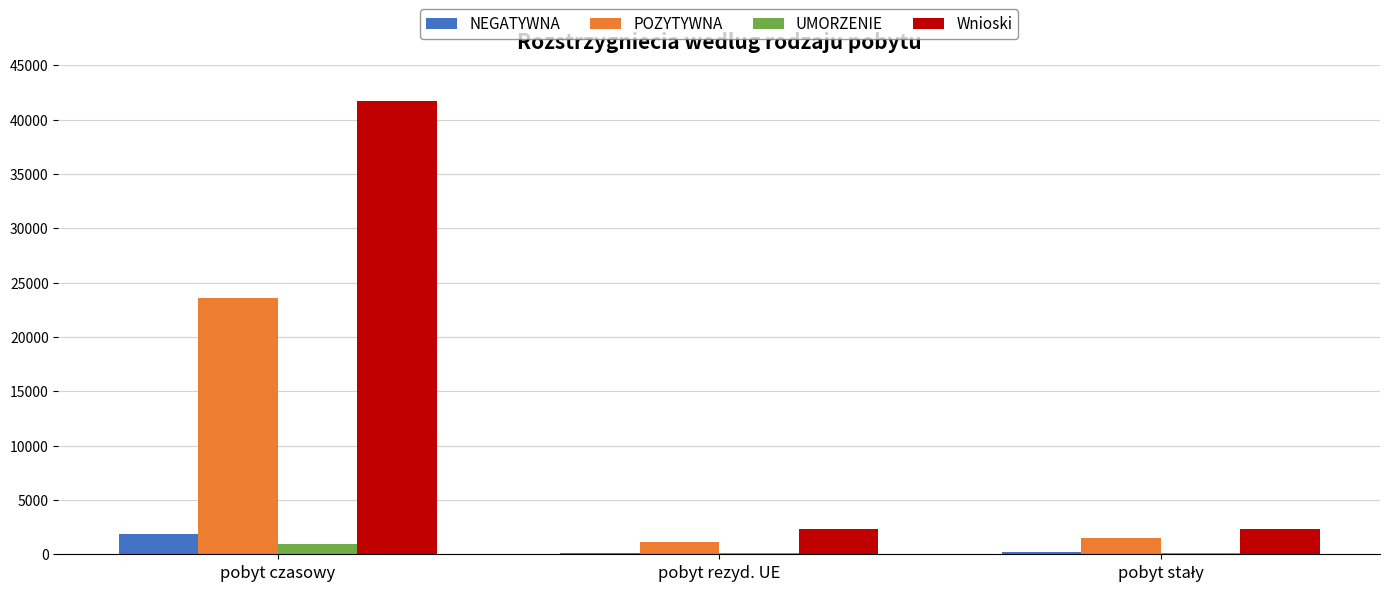

At which category is the sum across all series the highest?

pobyt czasowy